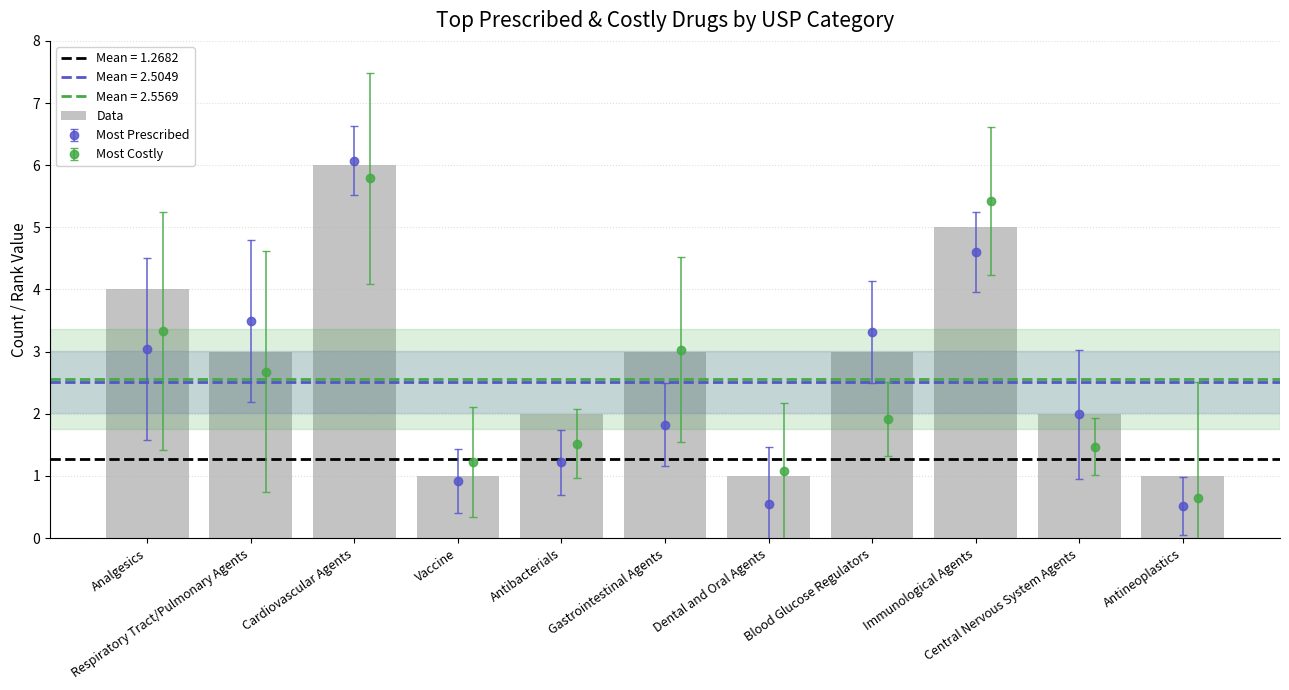

Approximately how many times larger is the value at Respiratory Tract/Pulmonary Agents compared to Analgesics?

0.8